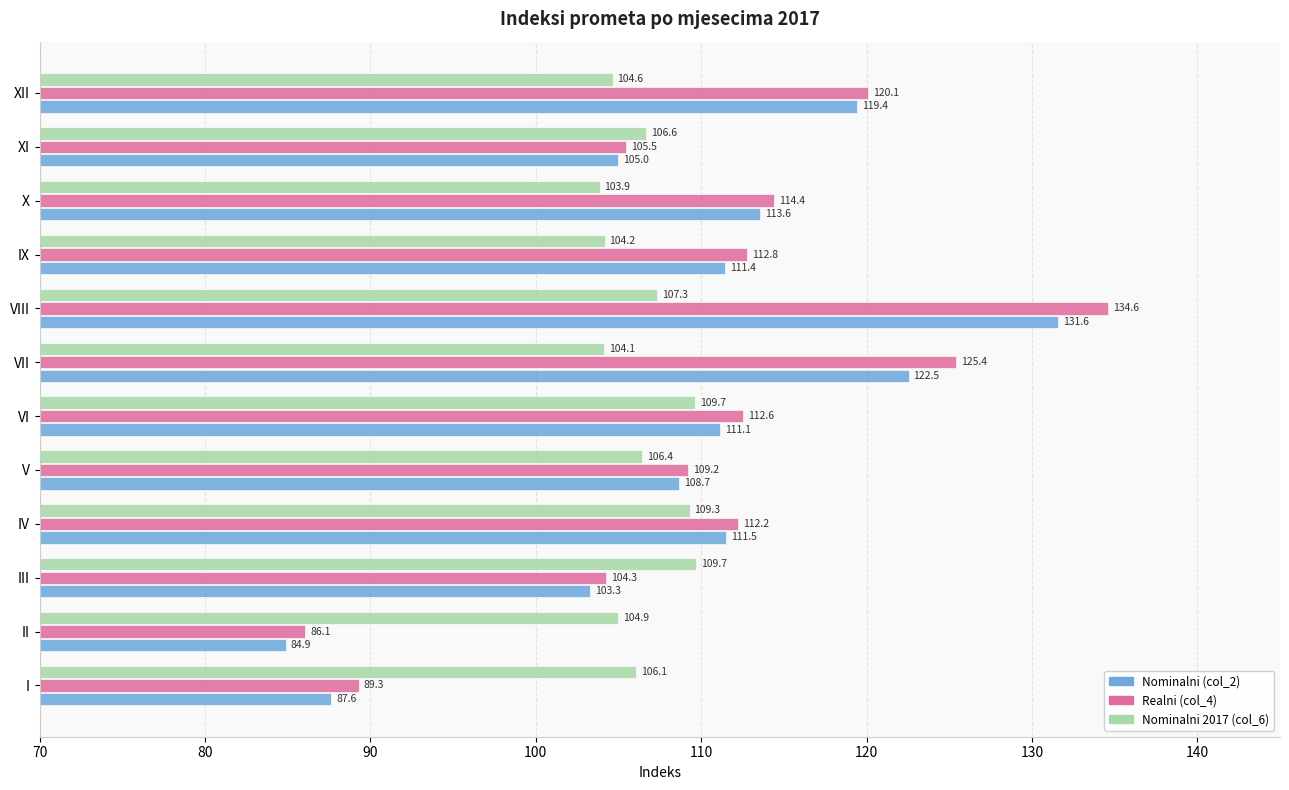

At which label does Nominalni 2017 (col_6) reach its minimum?

X